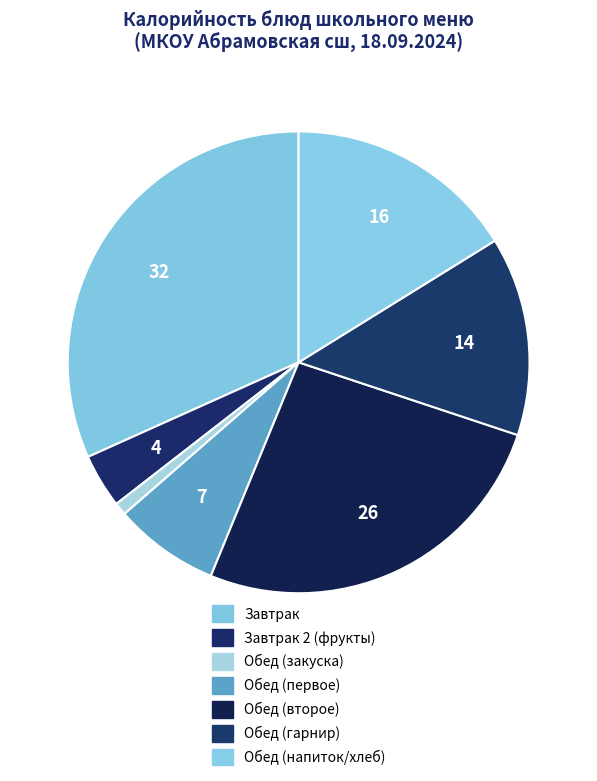

How many slices are in this pie chart?

7